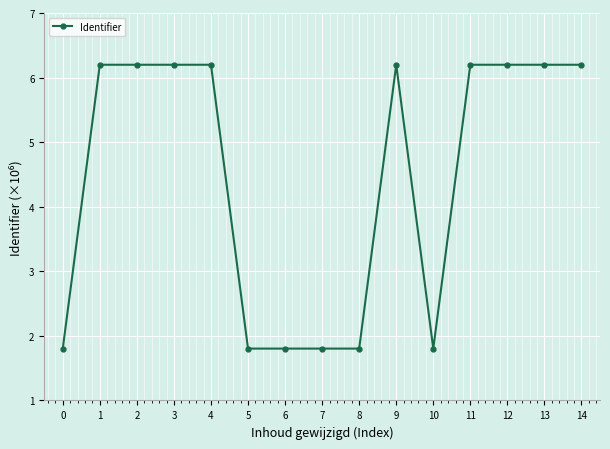

True or false: the data shows 4.1 at 1.

False